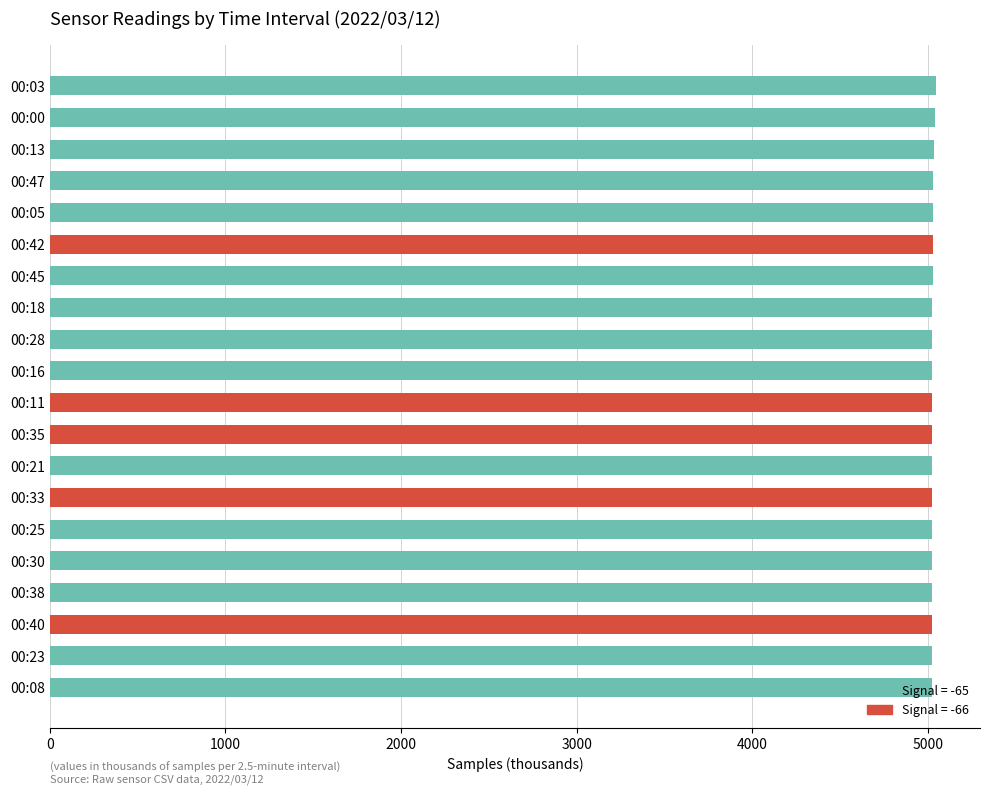

What is the label of the 9th bar from the top?

00:28